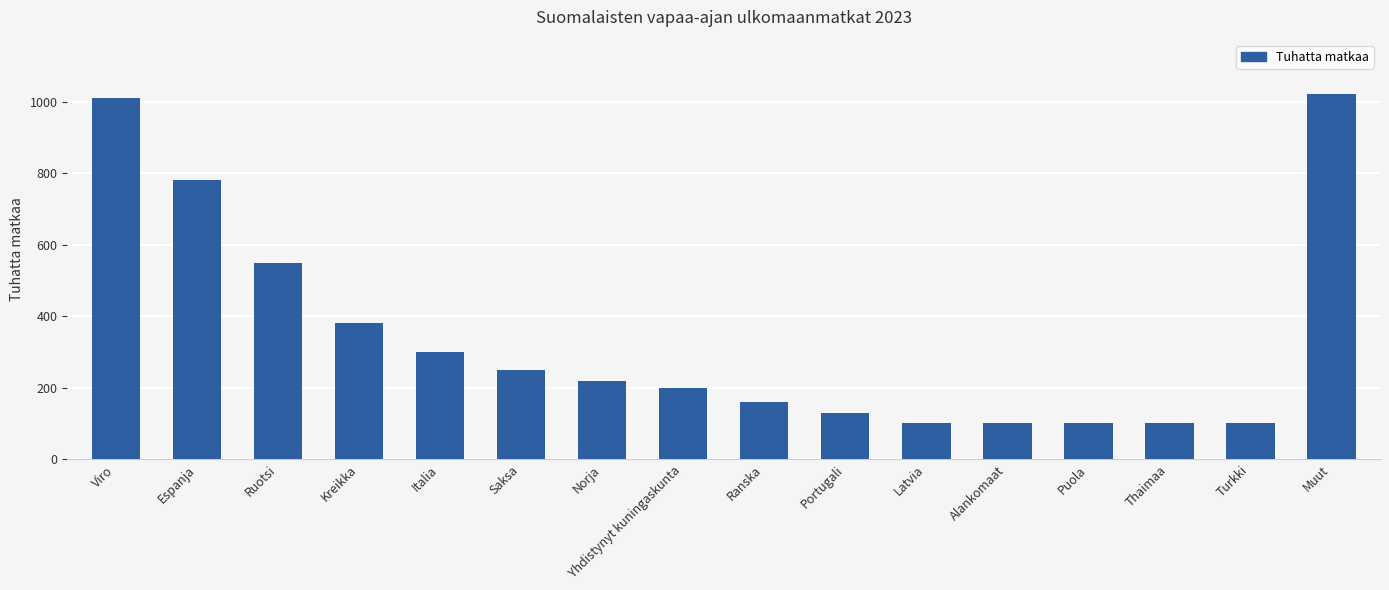

What is the average value?

344